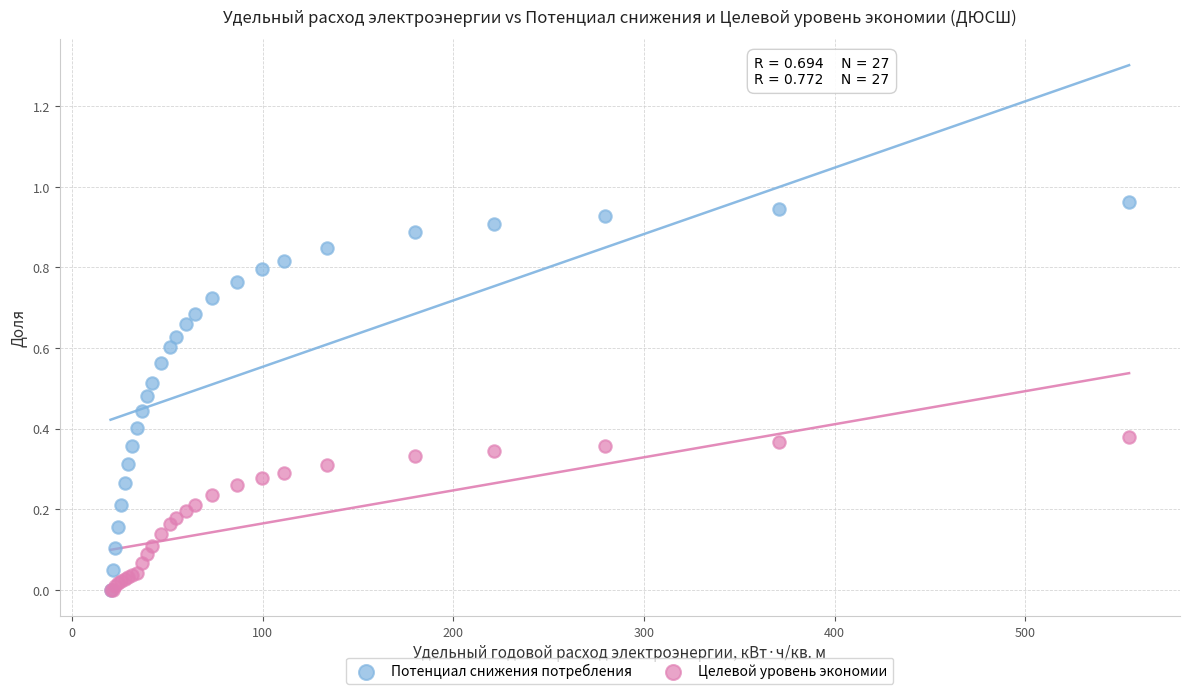

What are all the series names shown in the legend?

Потенциал снижения потребления, Целевой уровень экономии